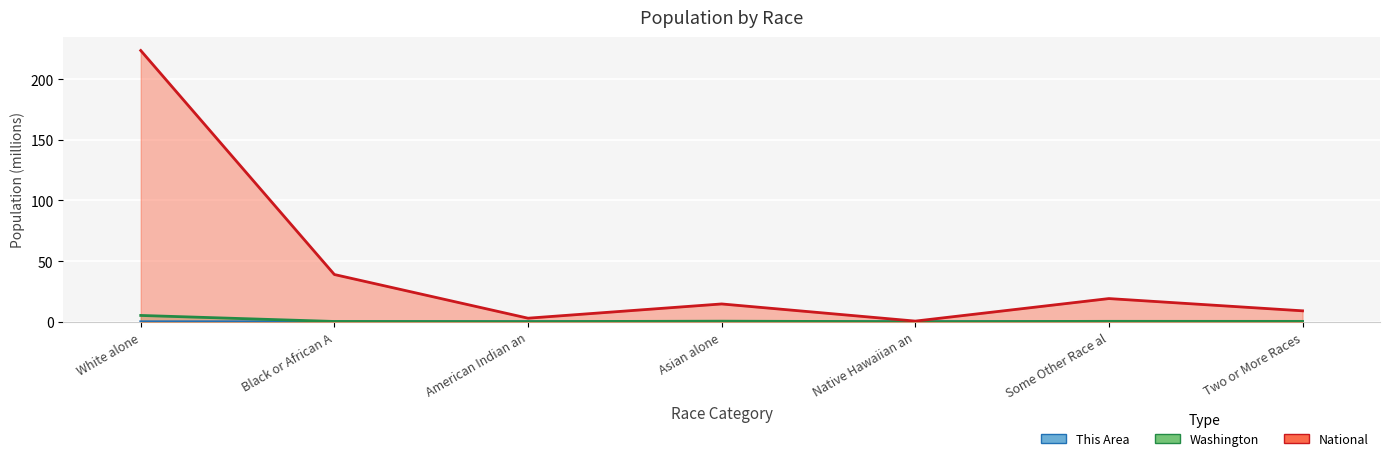

What are all the series names shown in the legend?

This Area, Washington, National